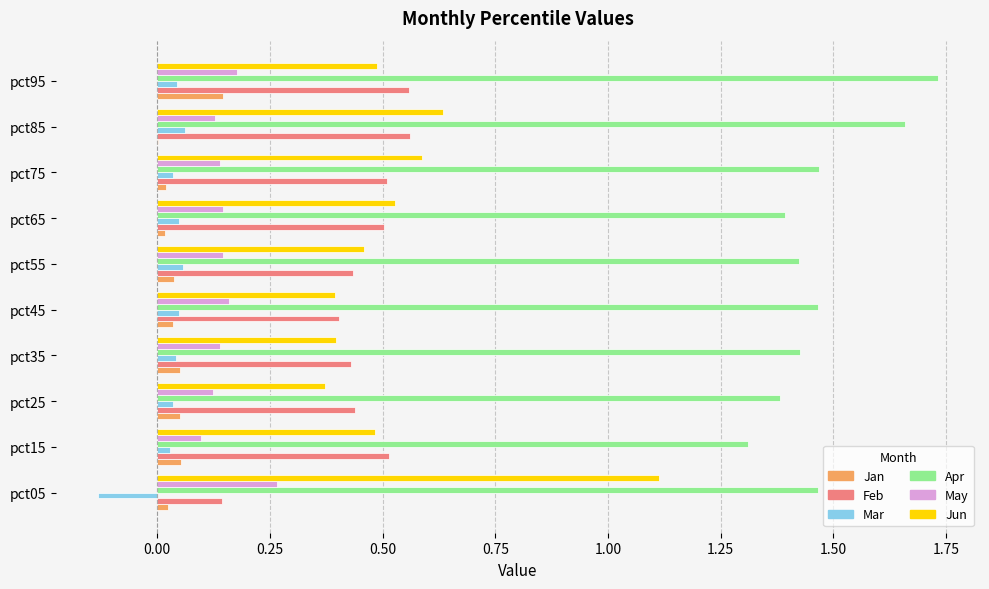

Which series changed the most between pct15 and pct85?

Apr